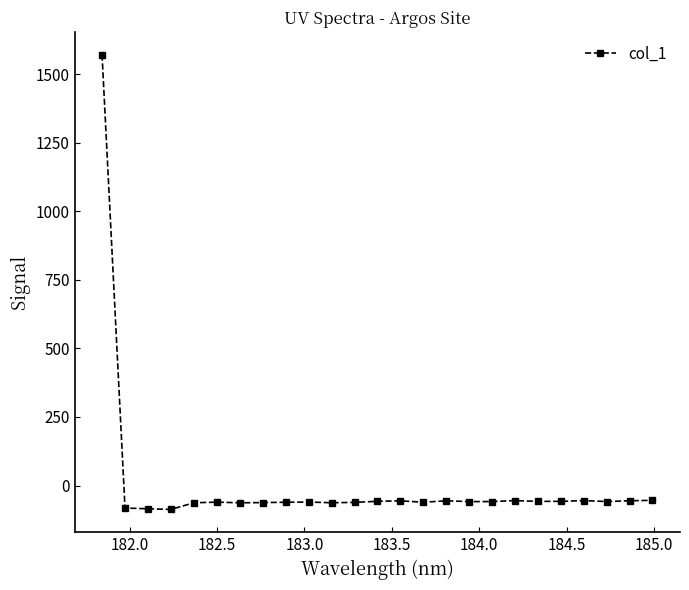

What is the difference between the maximum and minimum values?

1658.4